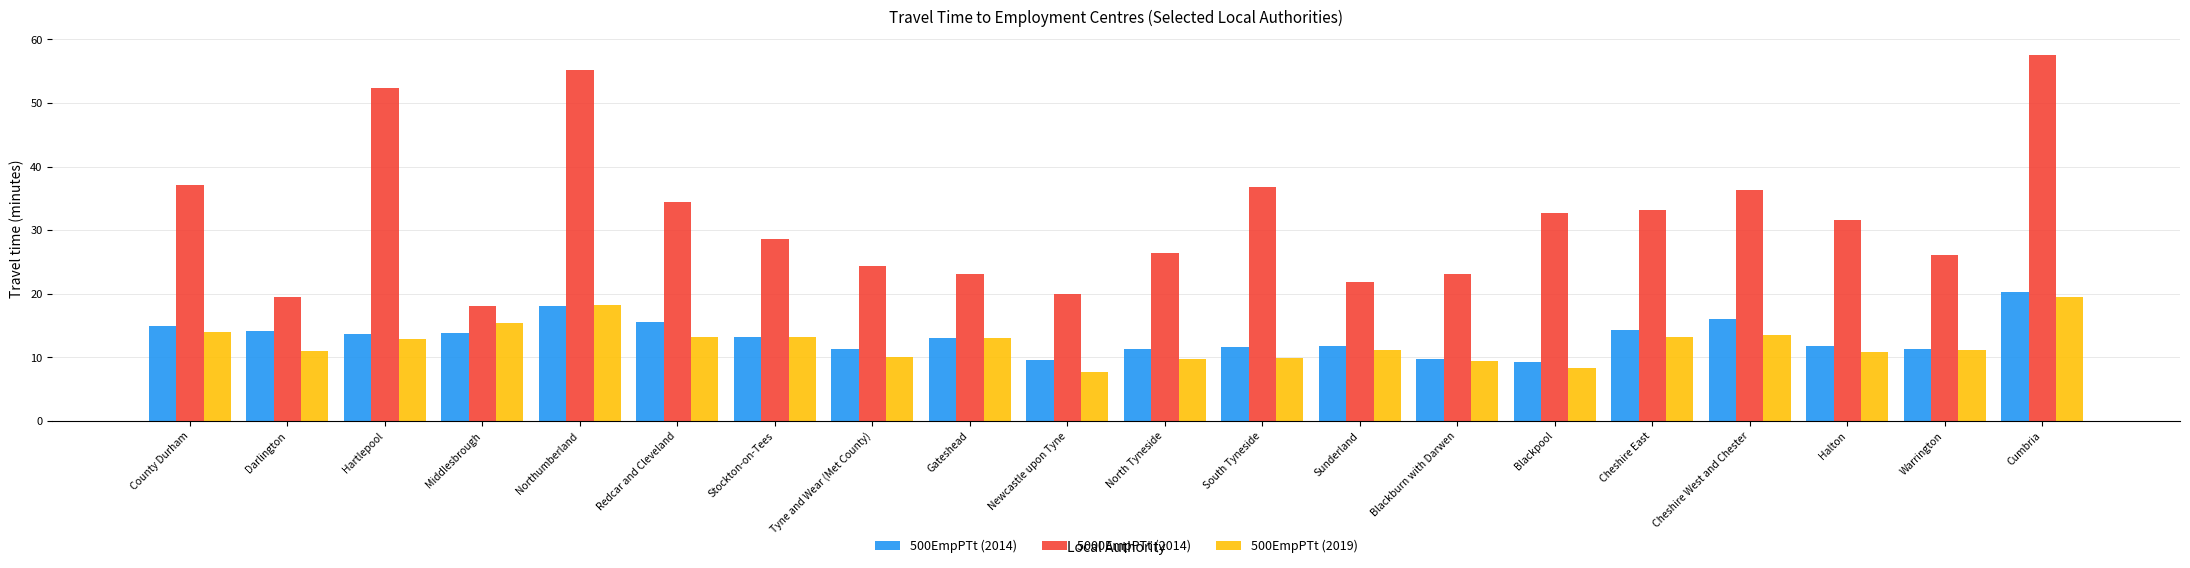

Is it true that 5000EmpPTt (2014) equals 8.7 at Stockton-on-Tees?

False